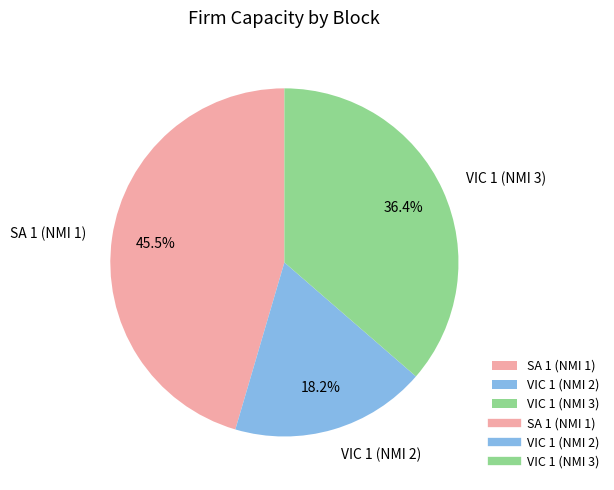

How many segments does this pie chart have?

3